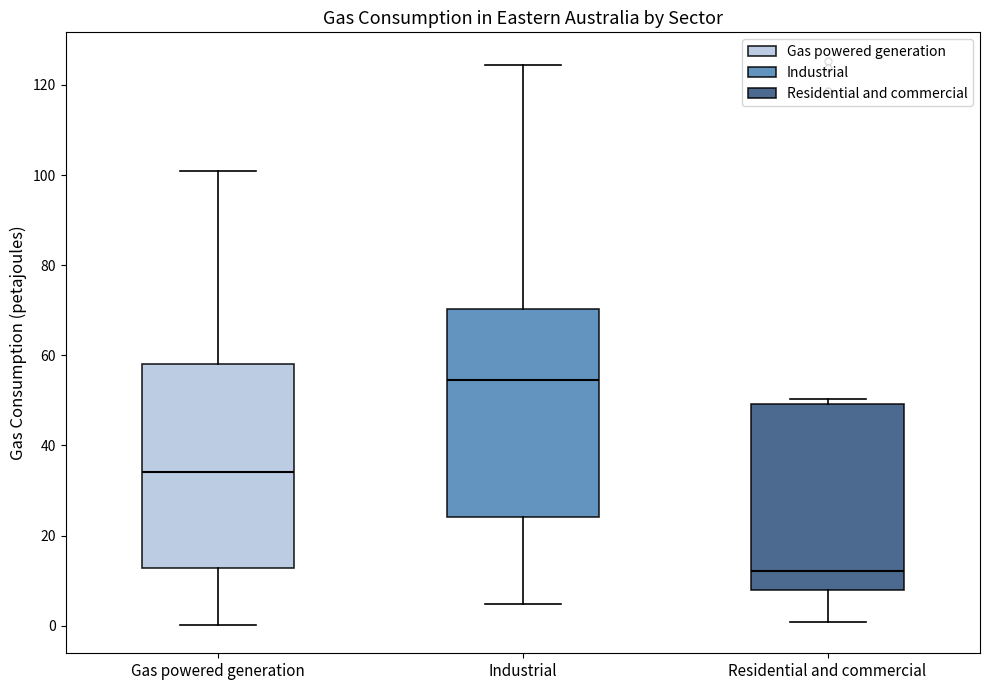

Reading left to right, transcribe this box plot: for each box, give where its median line is, the range the box spans, and where its two whiskers end, as read against the y-axis. The values are not printed on the chart, so give them approximately, as read against the axis.

Gas powered generation: median 34, box 12 to 58, whiskers 0 to 100
Industrial: median 54, box 24 to 70, whiskers 4 to 124
Residential and commercial: median 12, box 8 to 50, whiskers 0 to 50 (just above the box's upper edge)